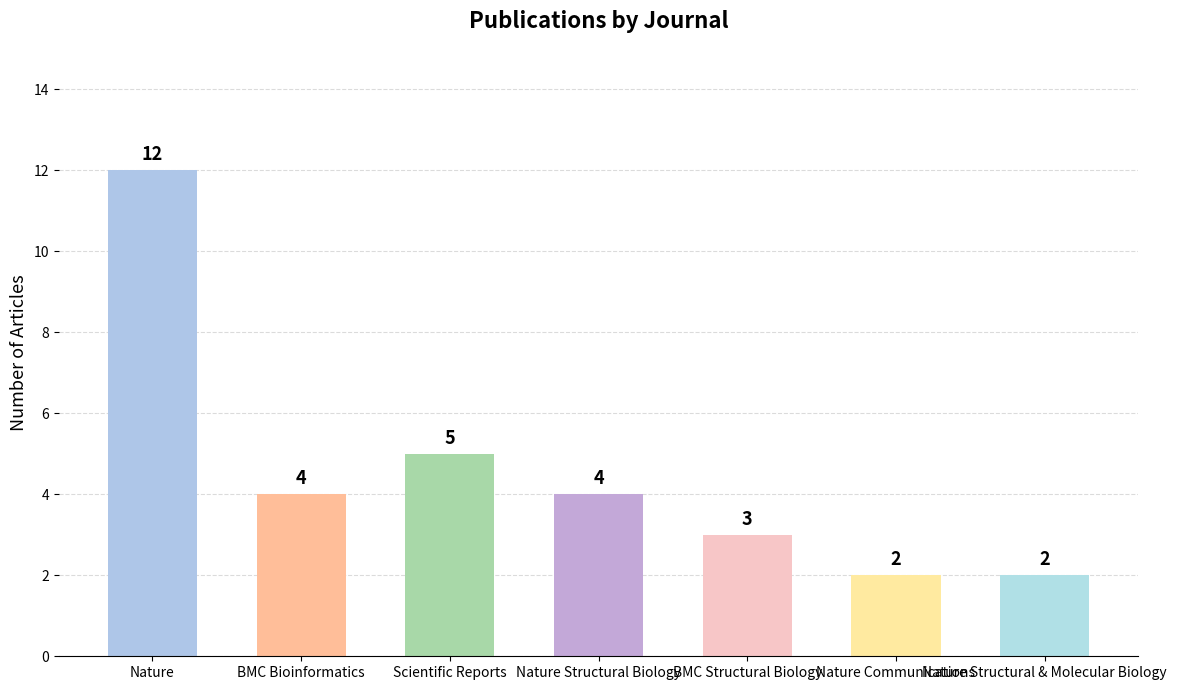

What is the label of the 7th bar from the left?

Nature Structural & Molecular Biology